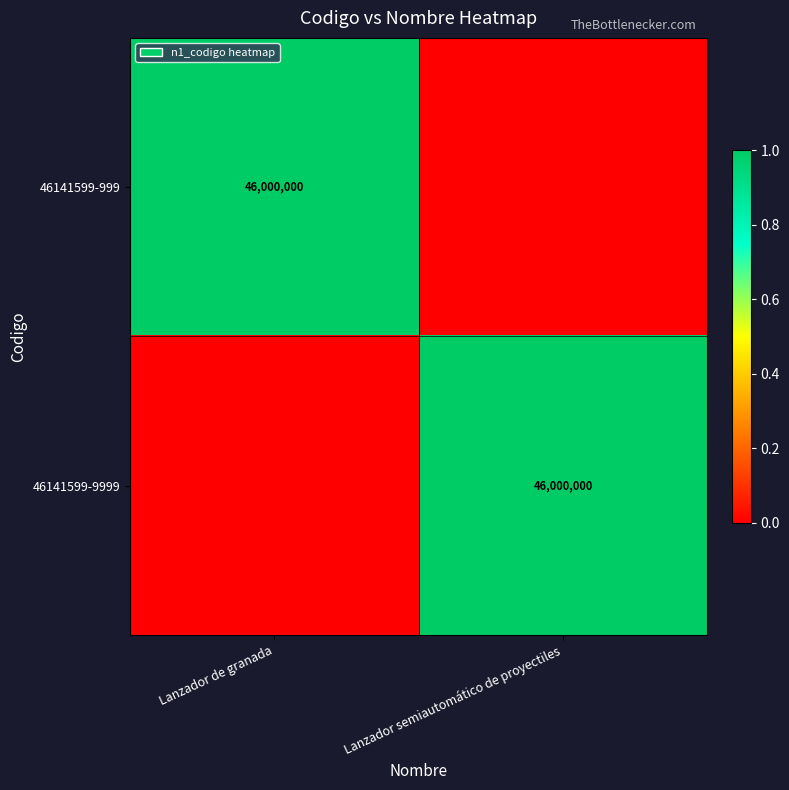

Is it true that 46141599-999 equals 46000000 at Lanzador de granada?

True